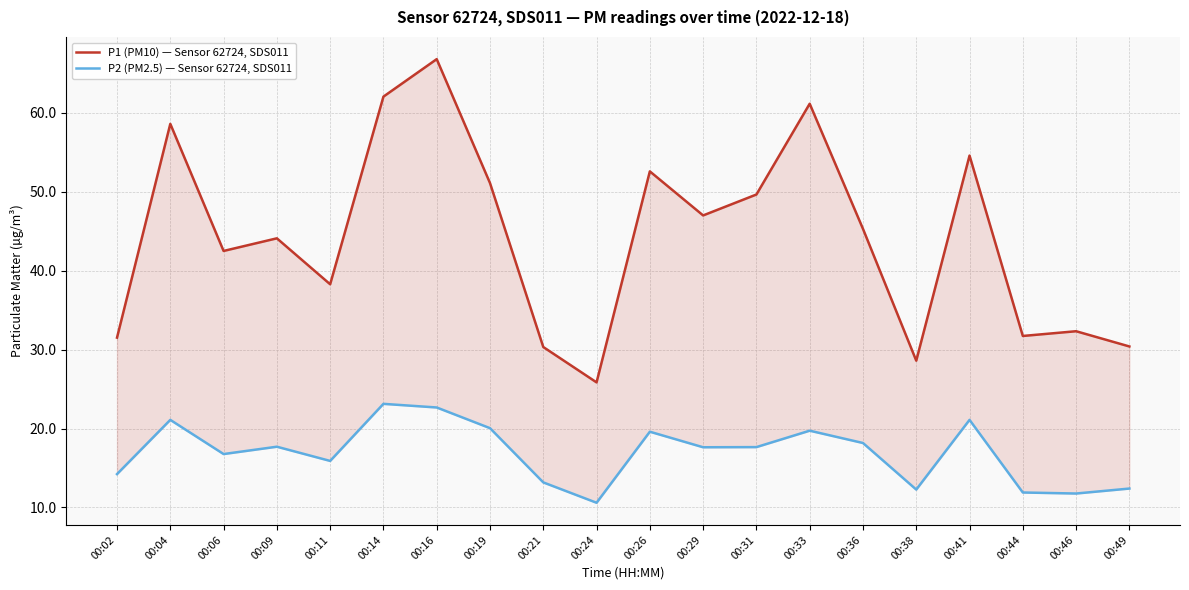

What is the difference between the P1 (PM10) — Sensor 62724, SDS011 values at 00:31 and 00:41?

4.9